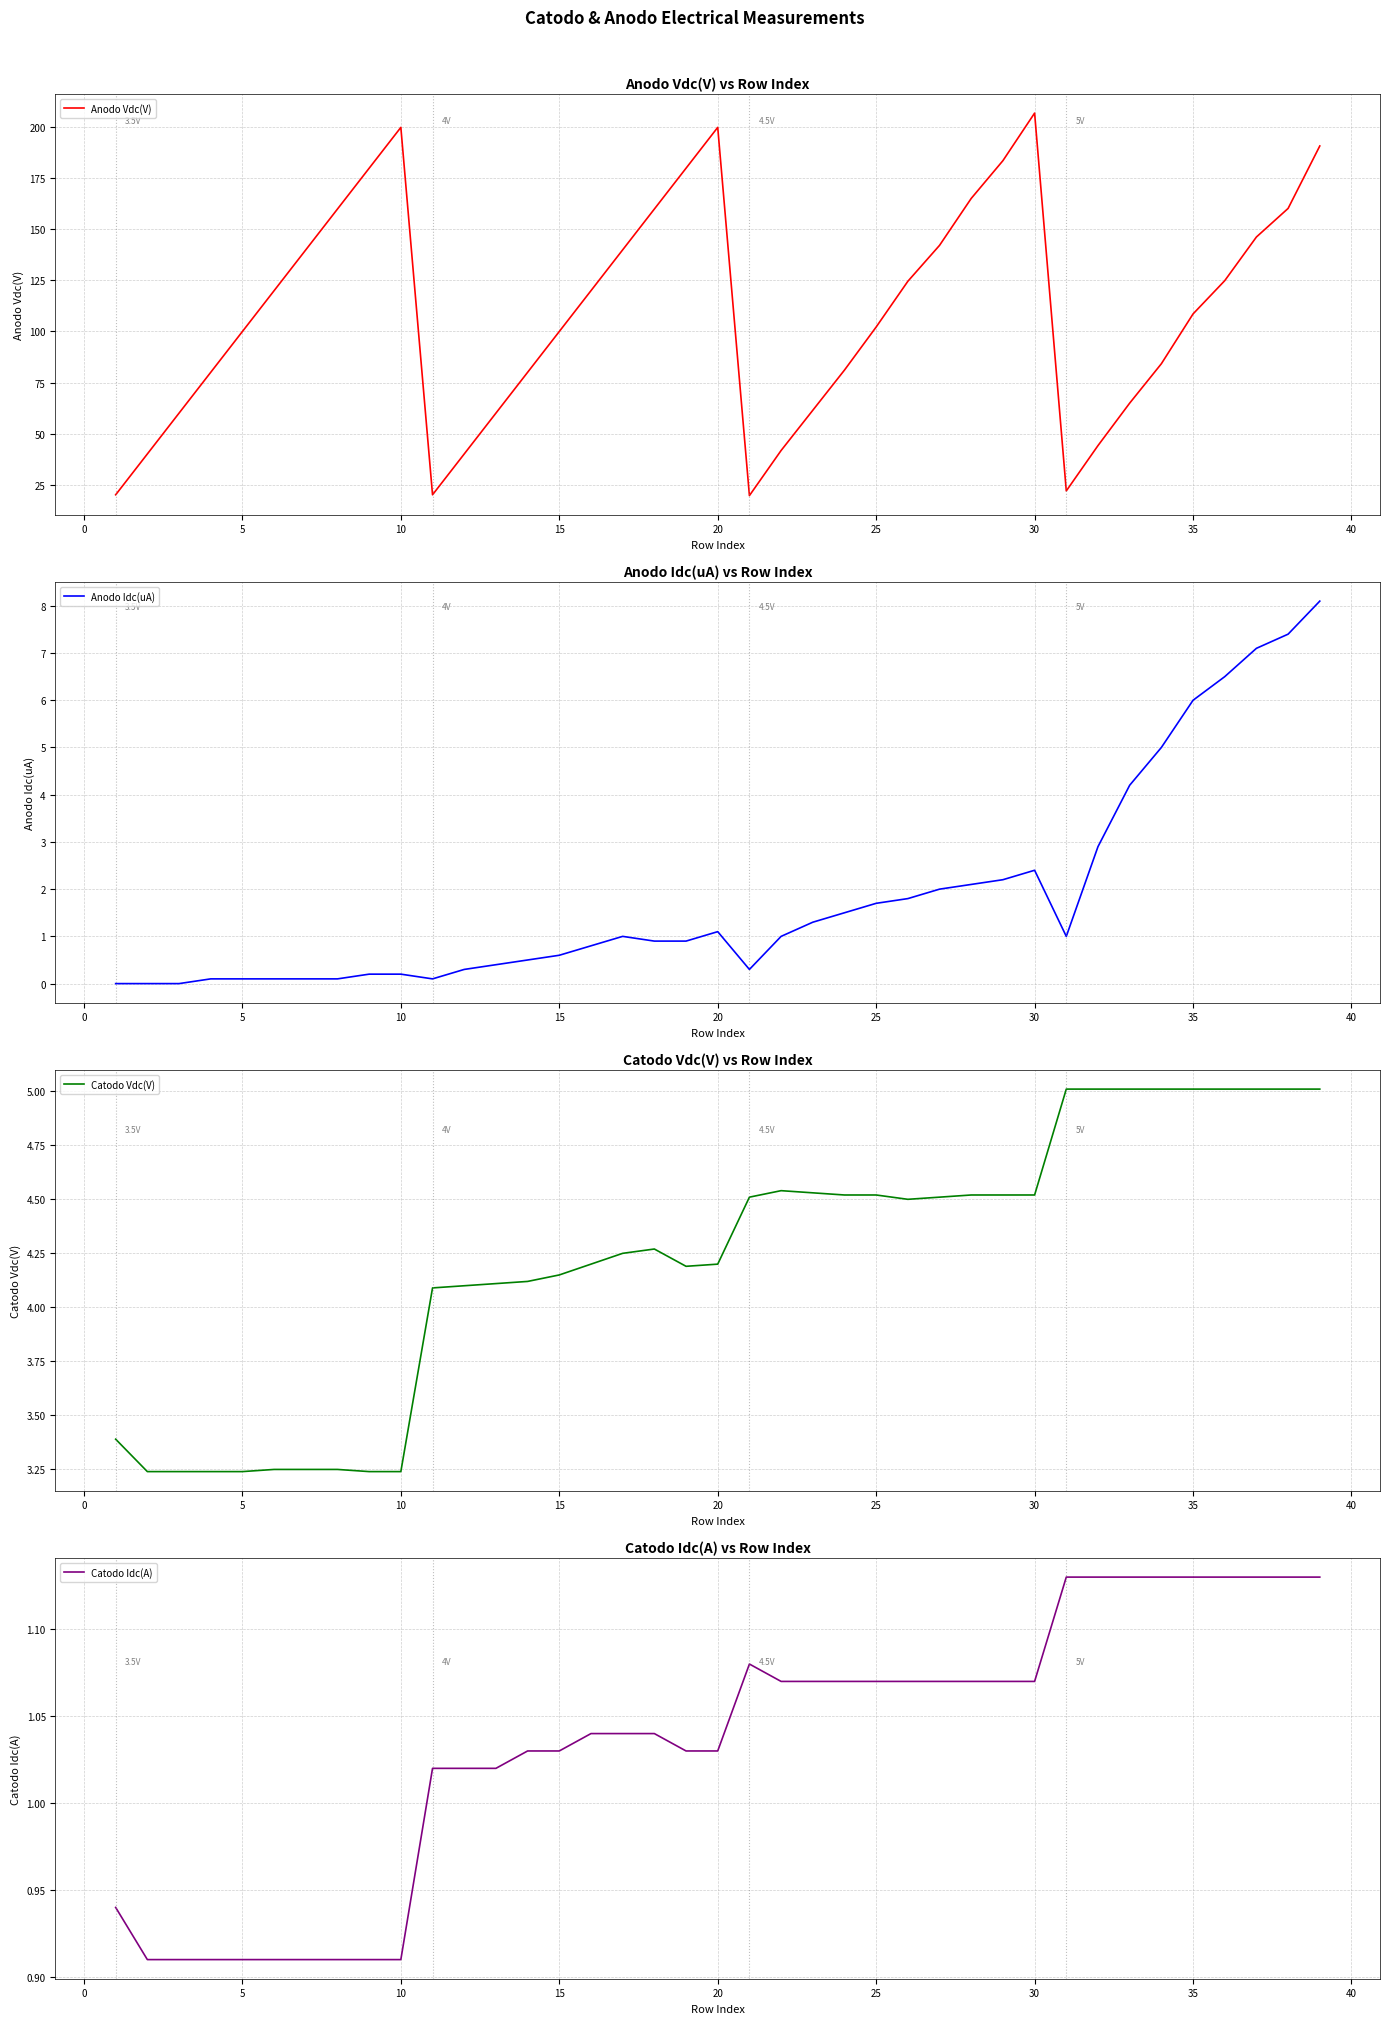

Reading left to right, list all the values displayed in this chart.

Anodo Vdc(V): 20.0	40.0	60.0	80.0	100.0	120.0	140.0	160.0	180.0	200.0	20.0	40.0	60.0	80.0	100.0	120.0	140.0	160.0	180.0	200.0	19.6	41.7	61.4	81.1	102.2	124.6	142.2	165.2	183.7	207.0	21.9	44.1	64.9	84.2	108.6	124.9	146.3	160.3	190.9
Anodo Idc(uA): 0.0	0.0	0.0	0.1	0.1	0.1	0.1	0.1	0.2	0.2	0.1	0.3	0.4	0.5	0.6	0.8	1.0	0.9	0.9	1.1	0.3	1.0	1.3	1.5	1.7	1.8	2.0	2.1	2.2	2.4	1.0	2.9	4.2	5.0	6.0	6.5	7.1	7.4	8.1
Catodo Vdc(V): 3.4	3.2	3.2	3.2	3.2	3.2	3.2	3.2	3.2	3.2	4.1	4.1	4.1	4.1	4.2	4.2	4.2	4.3	4.2	4.2	4.5	4.5	4.5	4.5	4.5	4.5	4.5	4.5	4.5	4.5	5.0	5.0	5.0	5.0	5.0	5.0	5.0	5.0	5.0
Catodo Idc(A): 0.9	0.9	0.9	0.9	0.9	0.9	0.9	0.9	0.9	0.9	1.0	1.0	1.0	1.0	1.0	1.0	1.0	1.0	1.0	1.0	1.1	1.1	1.1	1.1	1.1	1.1	1.1	1.1	1.1	1.1	1.1	1.1	1.1	1.1	1.1	1.1	1.1	1.1	1.1